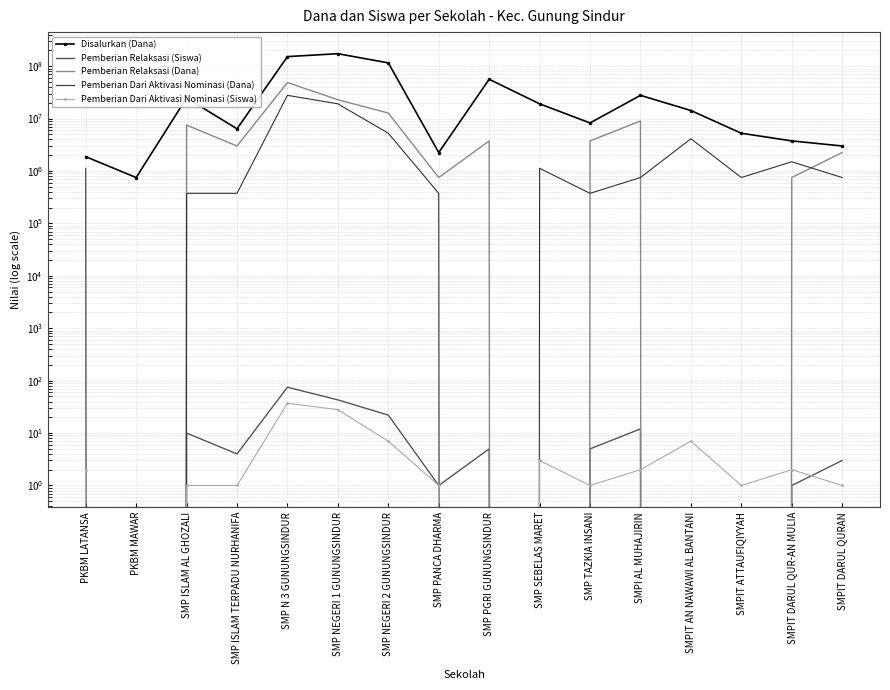

At which category is the sum across all series the highest?

SMP N 3 GUNUNGSINDUR